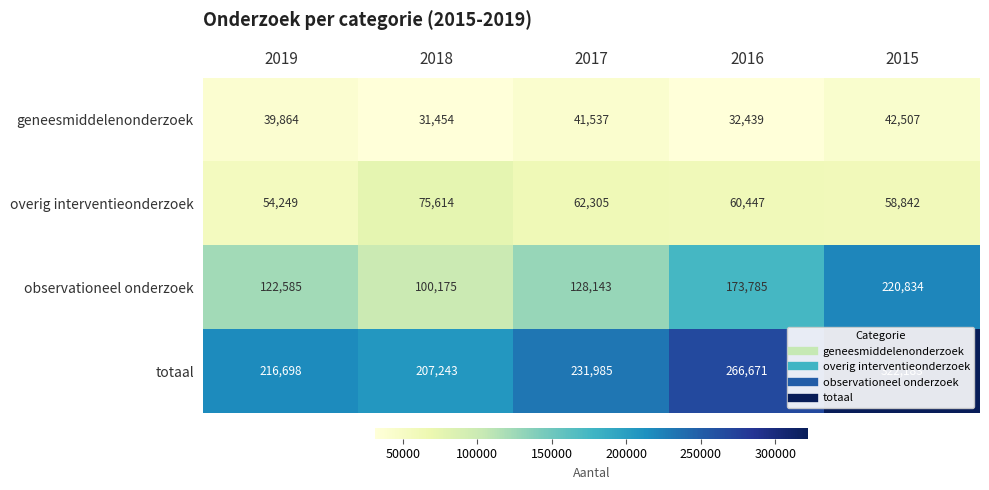

How many data points does each series have?

5